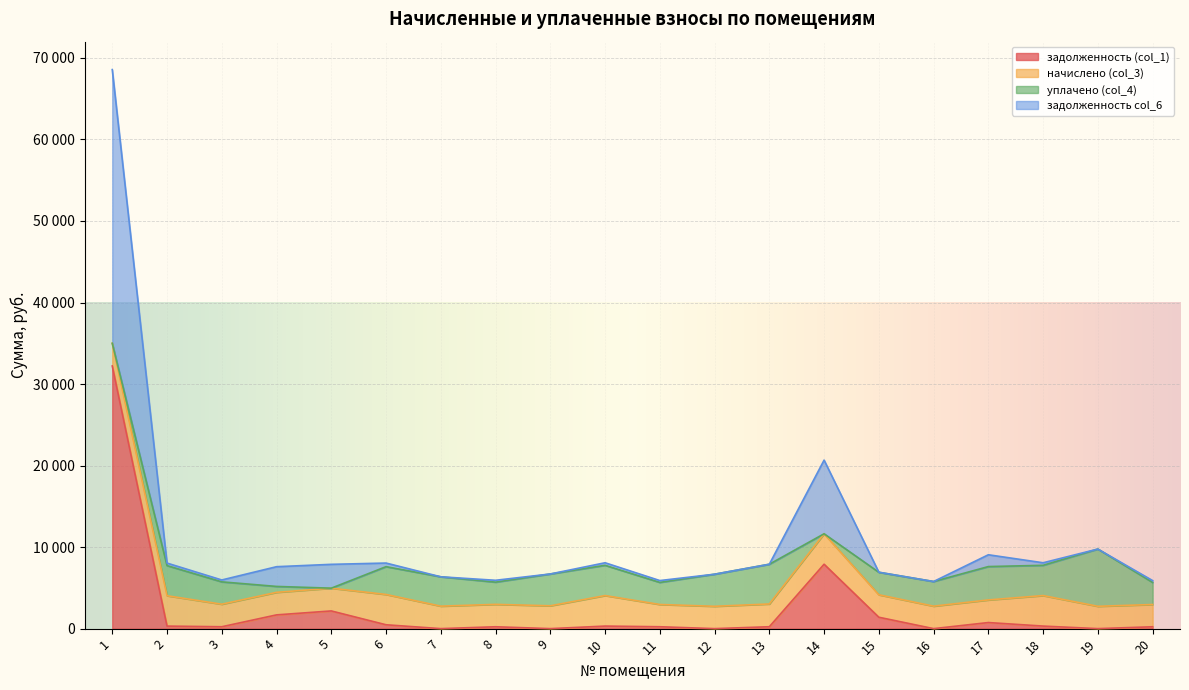

The value of задолженность col_6 at 9 is 619.9. True or false?

False